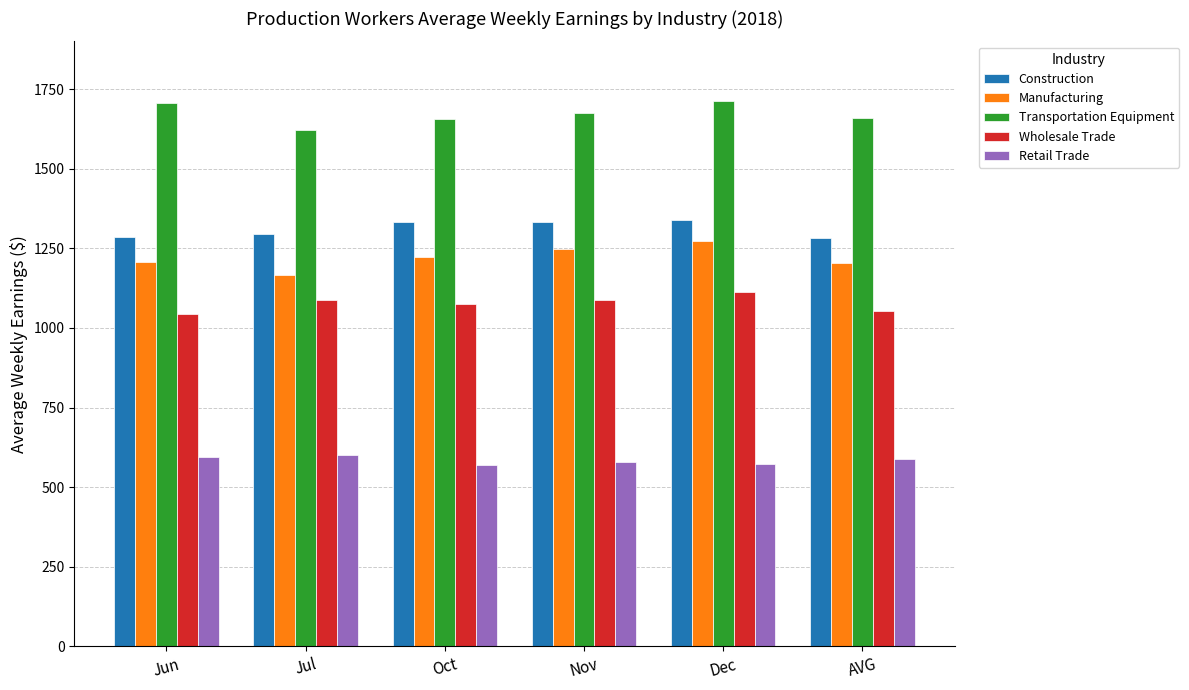

What is the value of the Manufacturing bar at the 3rd from the left?

1221.8